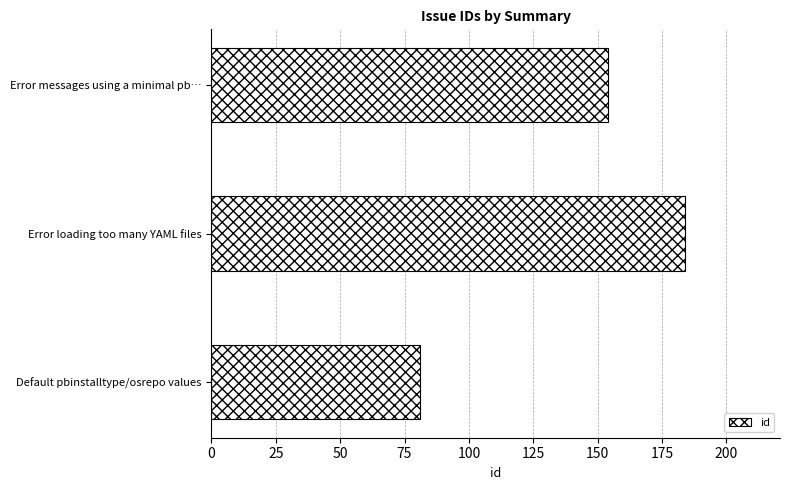

Reading bottom to top, list all the values displayed in this chart.

Default pbinstalltype/osrepo values=81	Error loading too many YAML files=184	Error messages using a minimal pb…=154